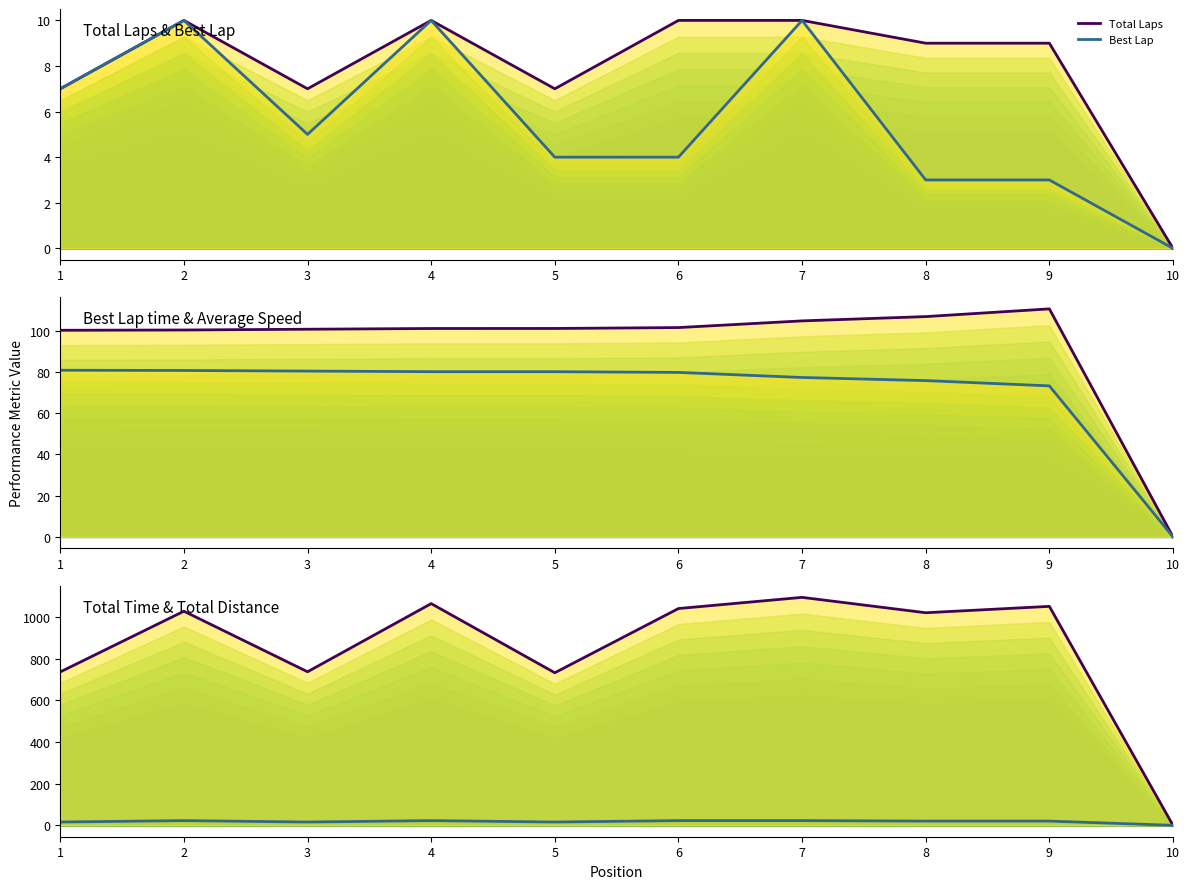

What is the total value across all series at 3?

945.3